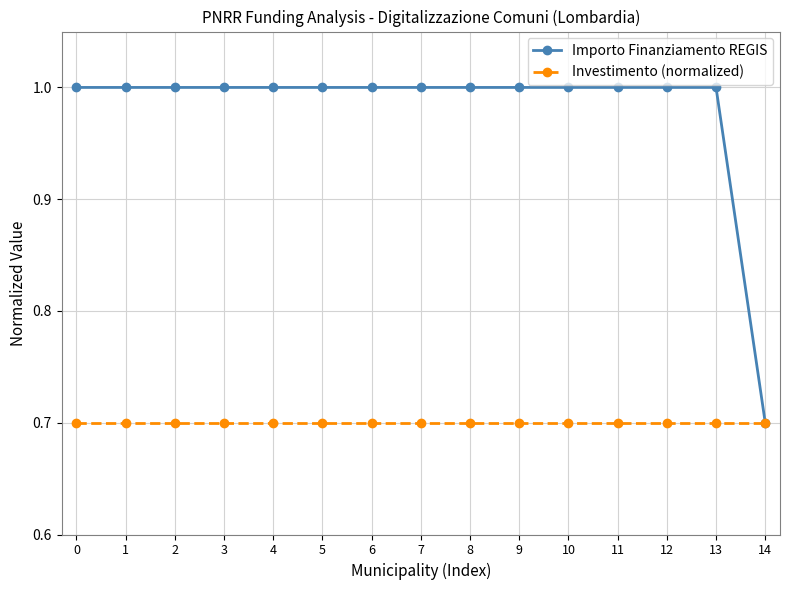

The value of Investimento (normalized) at 2 is 1.3. True or false?

False